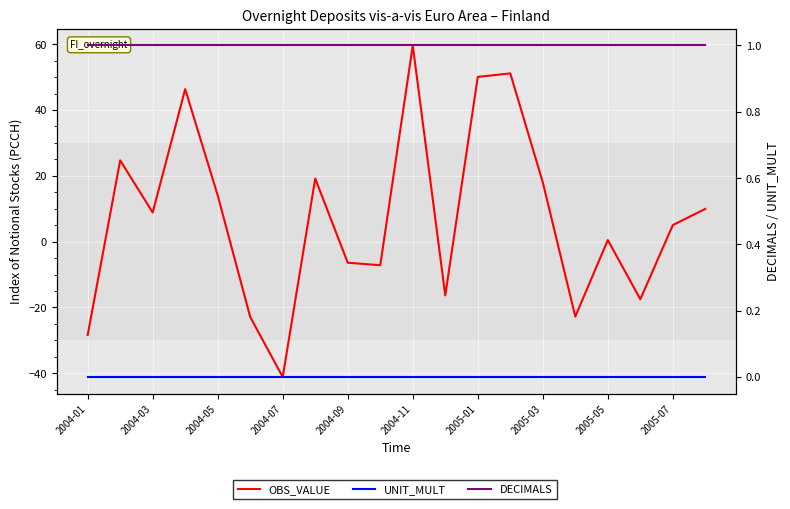

True or false: OBS_VALUE and UNIT_MULT cross at least once.

True